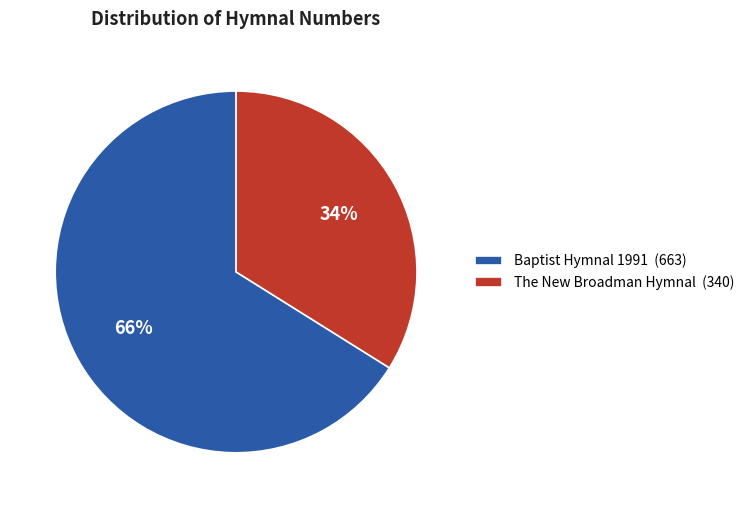

Combined, do Baptist Hymnal 1991 (663) and The New Broadman Hymnal (340) account for over 50%?

Yes